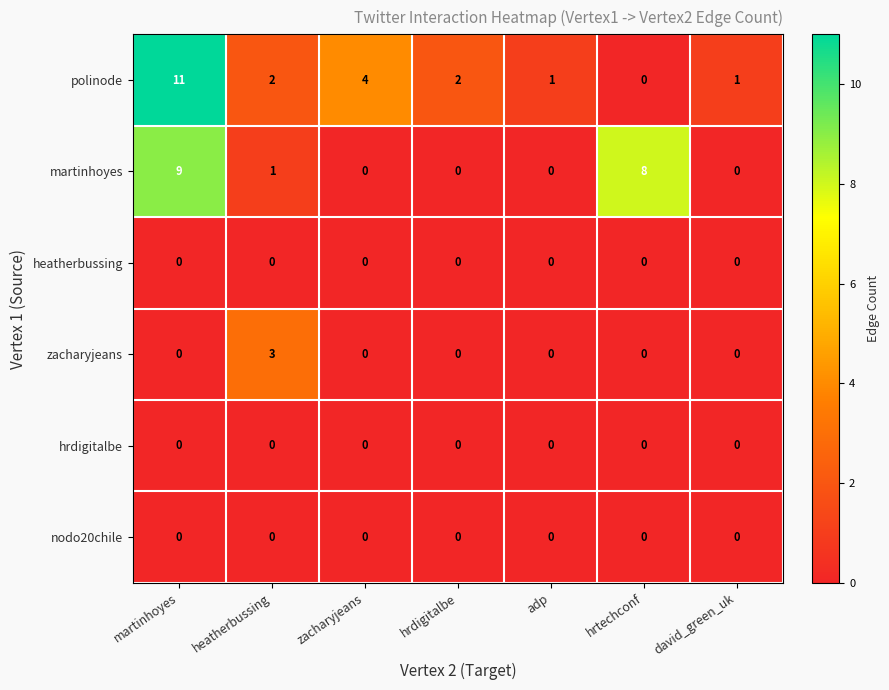

Read the zacharyjeans value at heatherbussing.

3